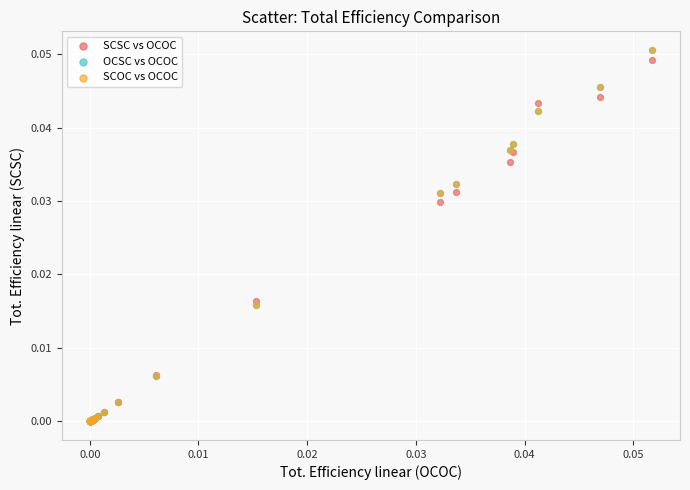

Which series has the largest Y range (max minus min)?

OCSC vs OCOC